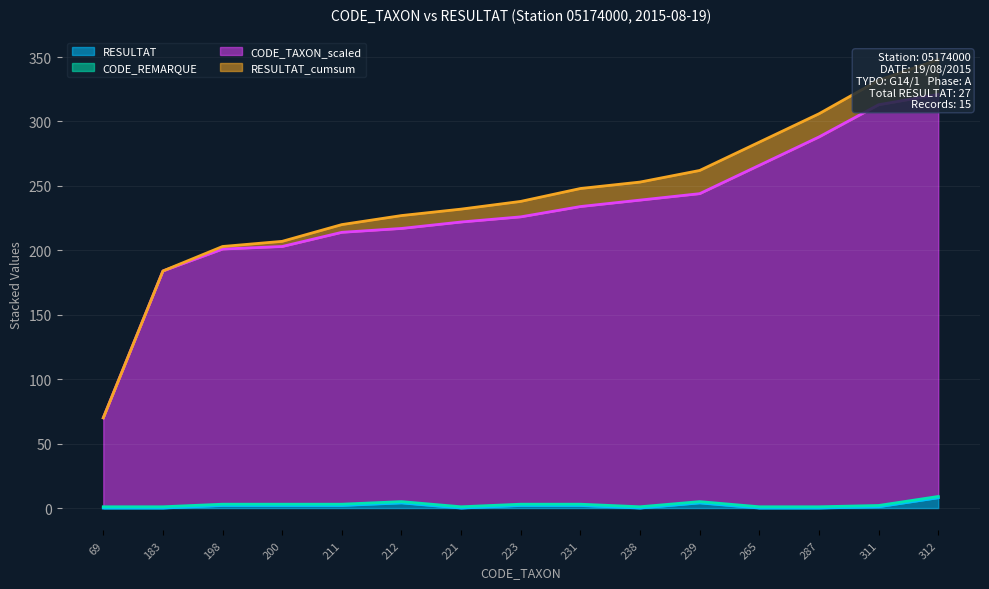

Which series has the largest total across all categories?

CODE_TAXON_scaled